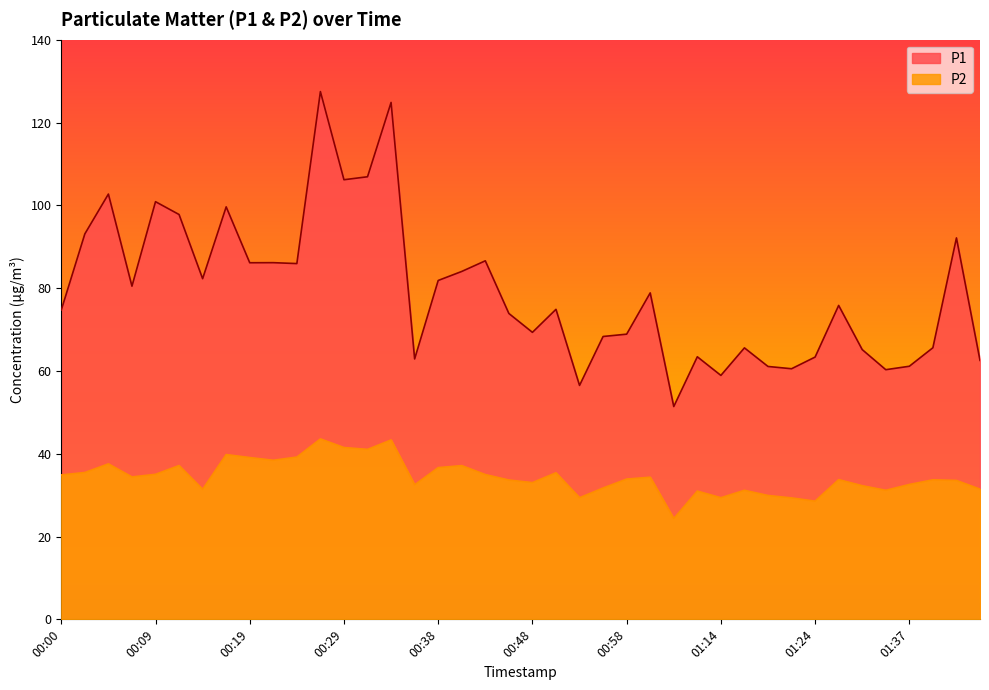

How many series are shown in this chart?

2